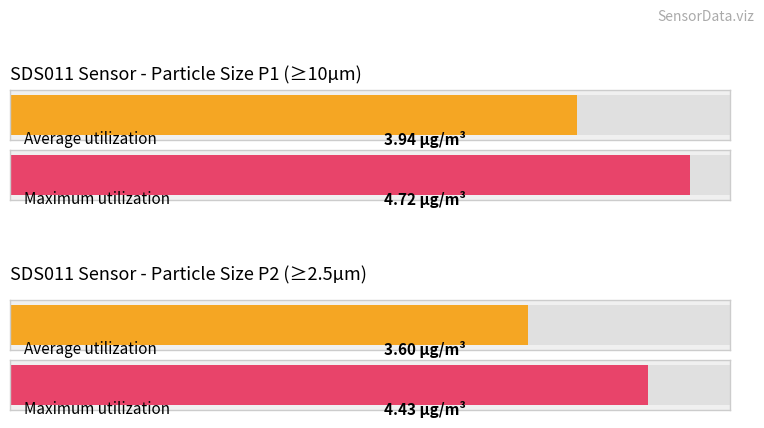

Which series has the largest range (max minus min)?

SDS_P1